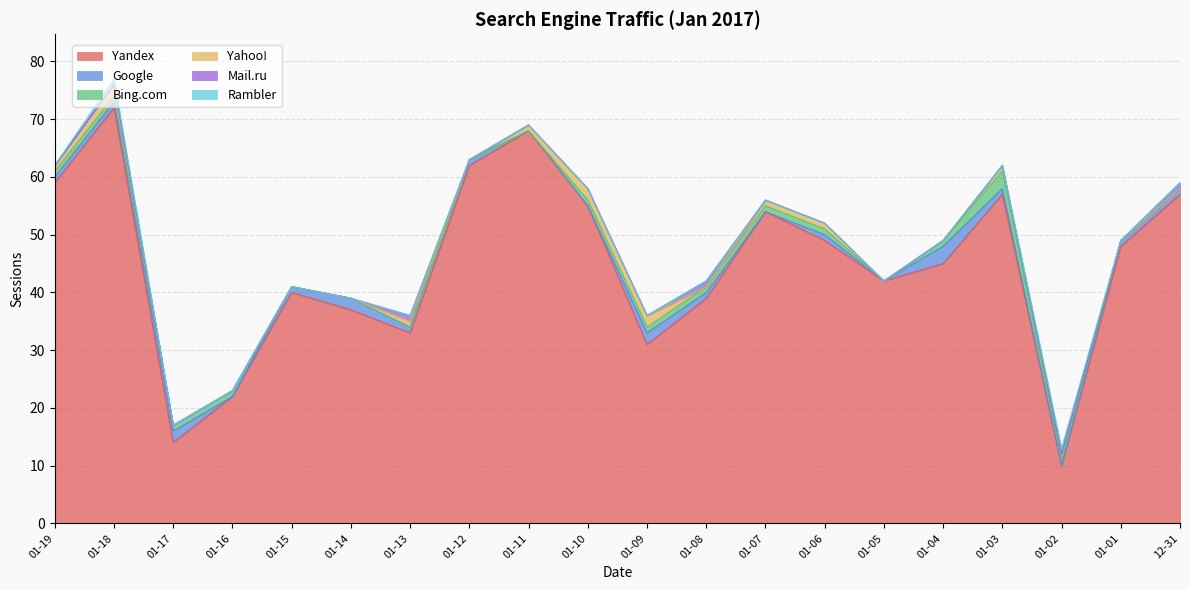

Which category has the highest value in the Yandex series?

01-18